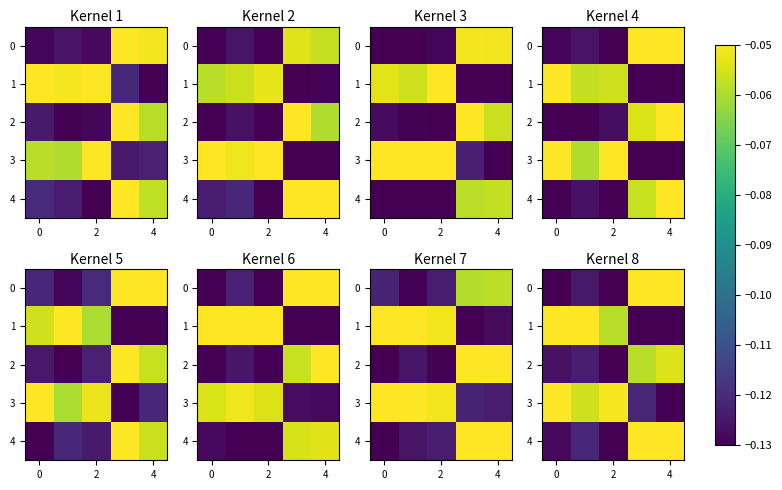

True or false: 3 has a value of -0.1 at 0.

False